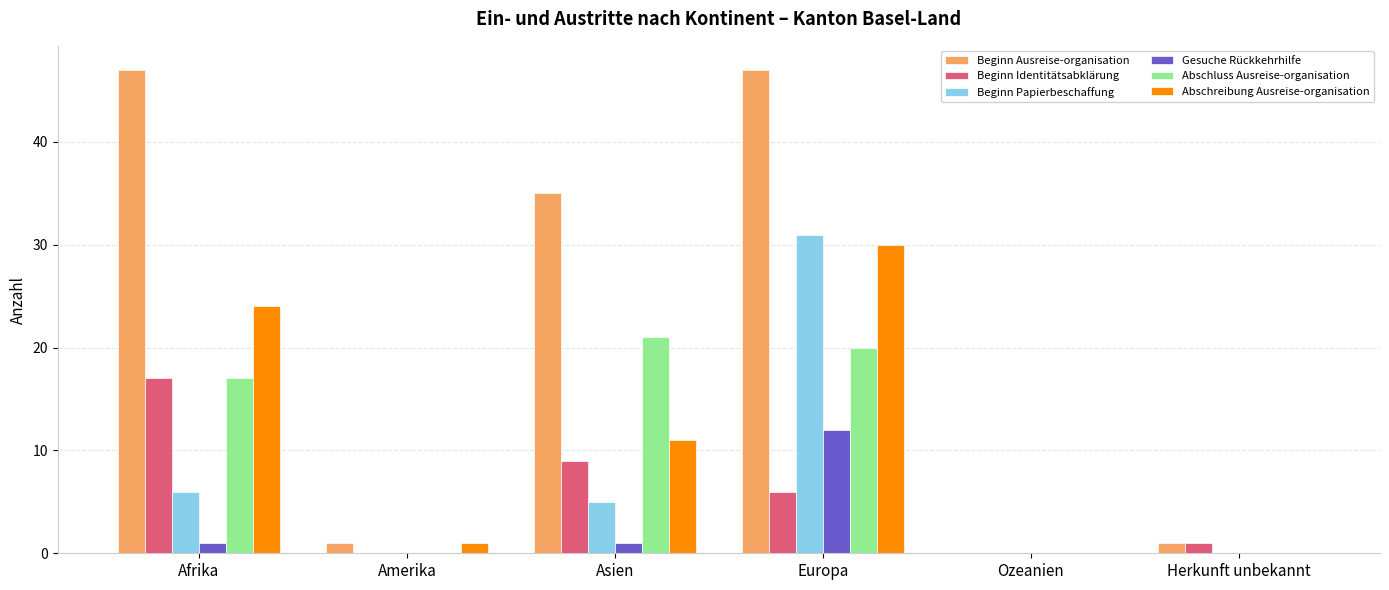

True or false: Gesuche Rückkehrhilfe has a value of 0 at Ozeanien.

True